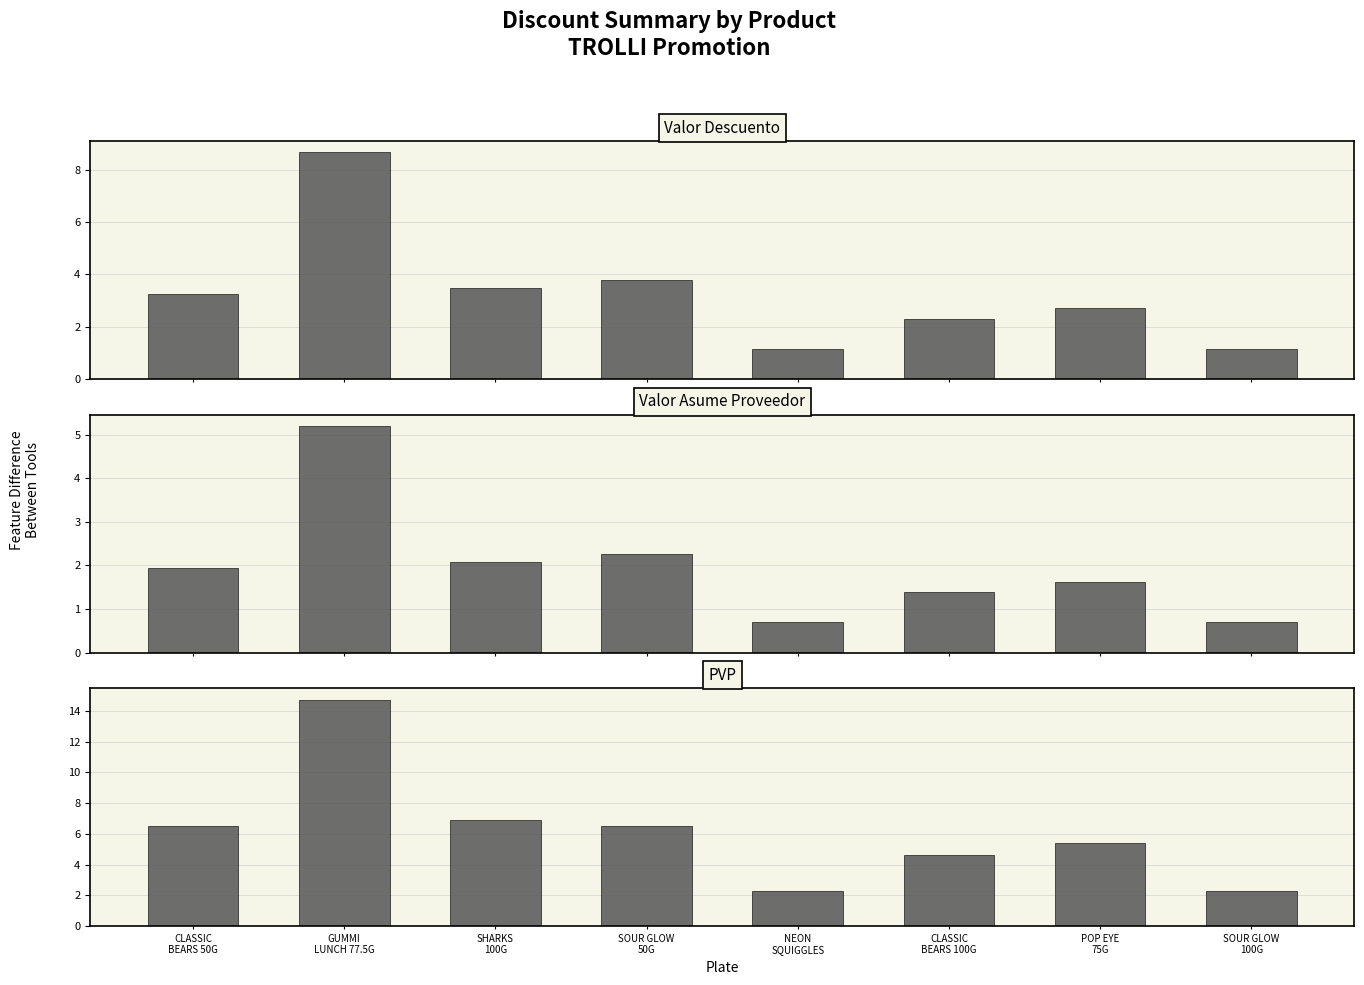

The value of PVP at SHARKS
100G is 3.8. True or false?

False